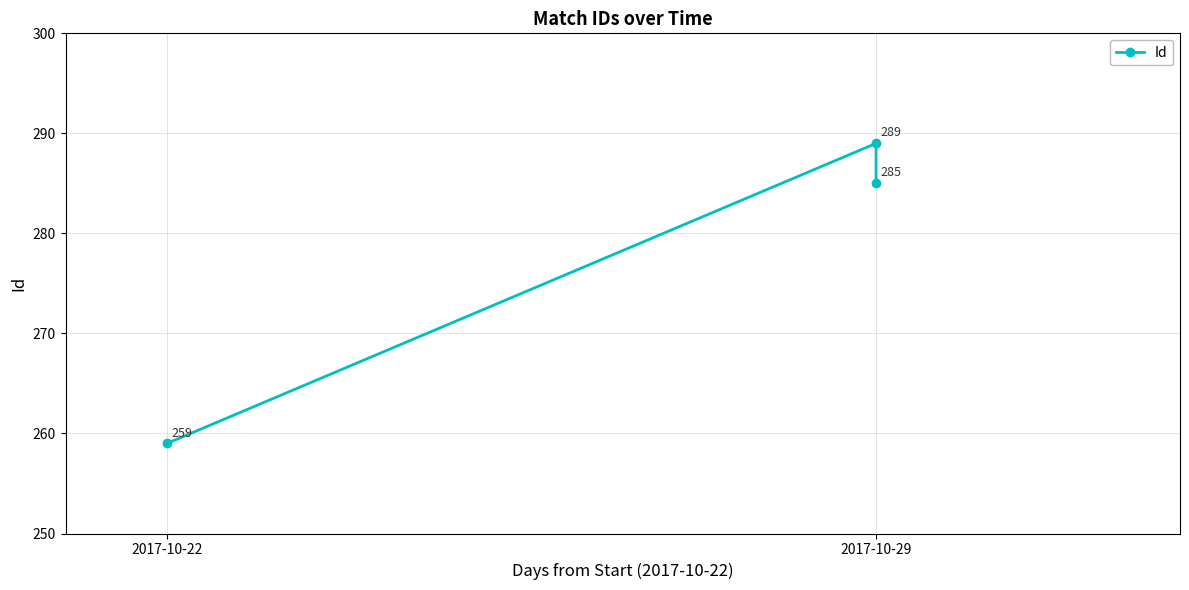

What is the label of the 2nd point from the right?

2017-10-29